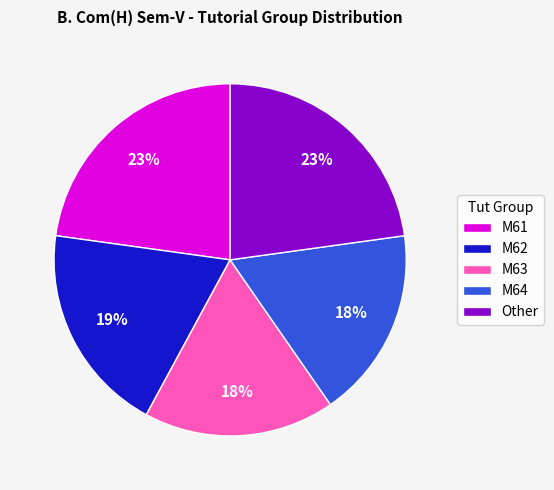

Is M64 the majority of the pie?

No